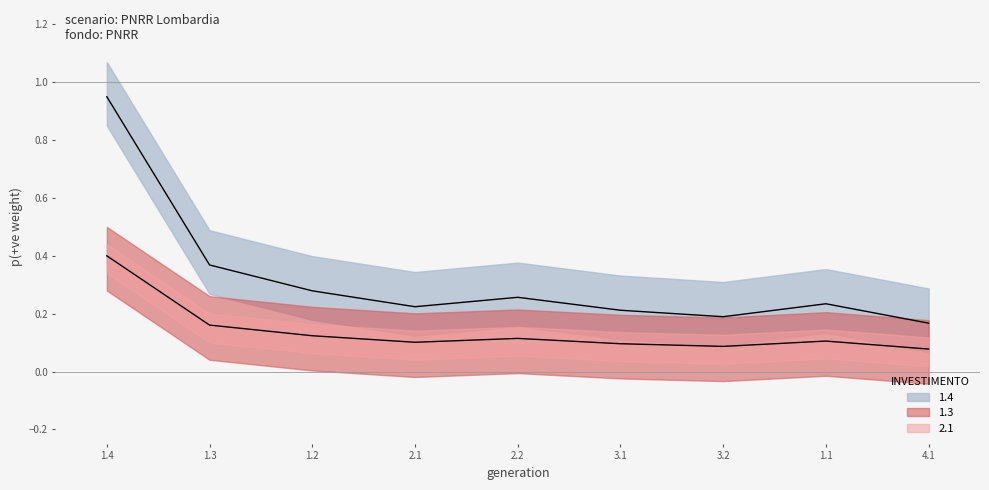

True or false: upper median has a value of 0.1 at 4.1.

False